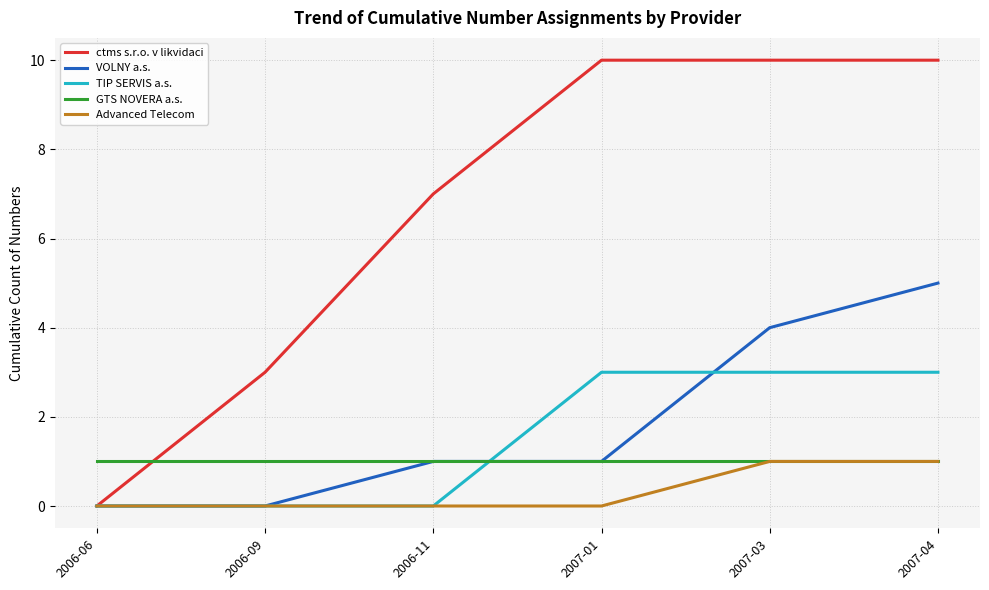

Which series has the largest range (max minus min)?

ctms s.r.o. v likvidaci